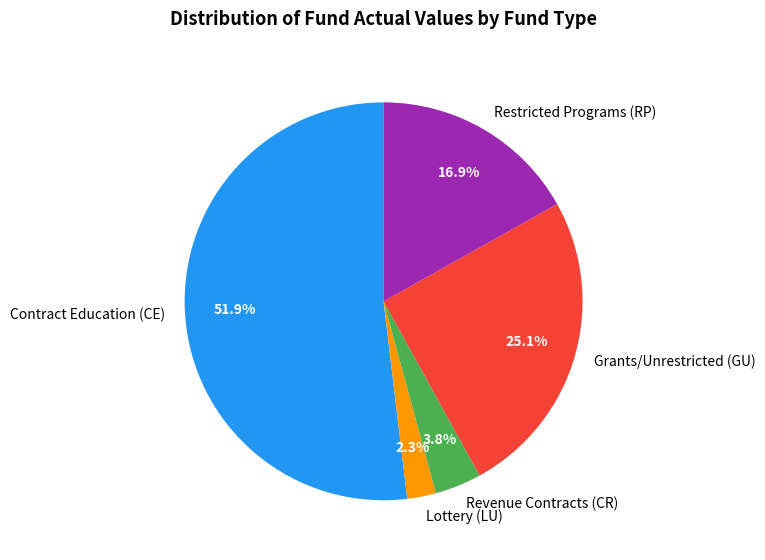

Between Revenue Contracts (CR) and Contract Education (CE), which is larger?

Contract Education (CE)